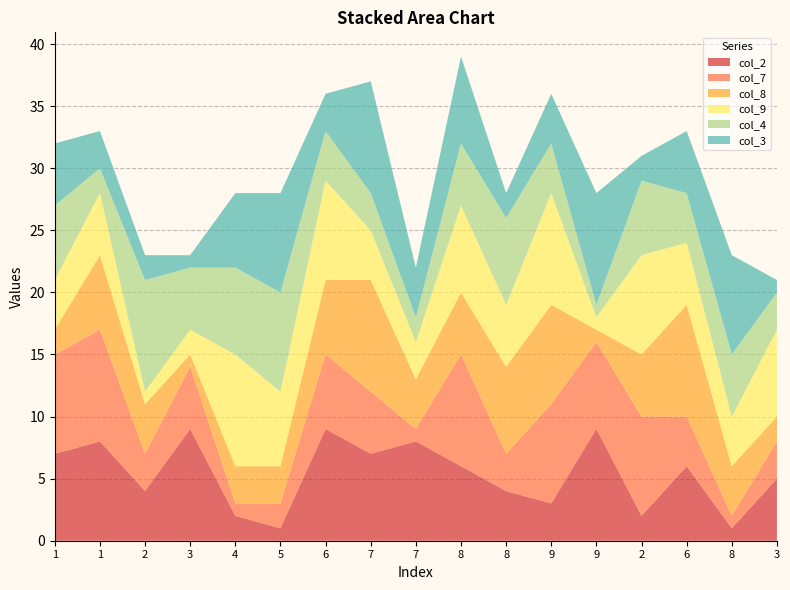

Reading right to left, list all the values displayed in this chart.

col_2: 3=5	8=1	6=6	2=2	9=9	9=3	8=4	8=6	7=8	7=7	6=9	5=1	4=2	3=9	2=4	1=8	1=7
col_7: 3=3	8=1	6=4	2=8	9=7	9=8	8=3	8=9	7=1	7=5	6=6	5=2	4=1	3=5	2=3	1=9	1=8
col_8: 3=2	8=4	6=9	2=5	9=1	9=8	8=7	8=5	7=4	7=9	6=6	5=3	4=3	3=1	2=4	1=6	1=2
col_9: 3=7	8=4	6=5	2=8	9=1	9=9	8=5	8=7	7=3	7=4	6=8	5=6	4=9	3=2	2=1	1=5	1=4
col_4: 3=3	8=5	6=4	2=6	9=1	9=4	8=7	8=5	7=2	7=3	6=4	5=8	4=7	3=5	2=9	1=2	1=6
col_3: 3=1	8=8	6=5	2=2	9=9	9=4	8=2	8=7	7=4	7=9	6=3	5=8	4=6	3=1	2=2	1=3	1=5